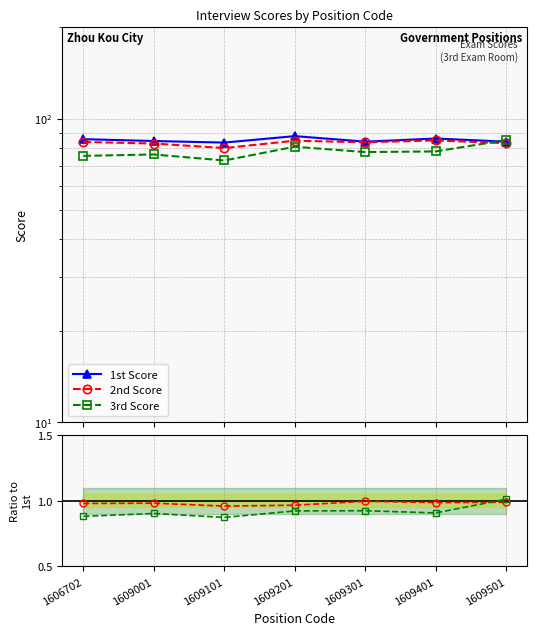

How many 2nd Score values are between 0 and 1?

7